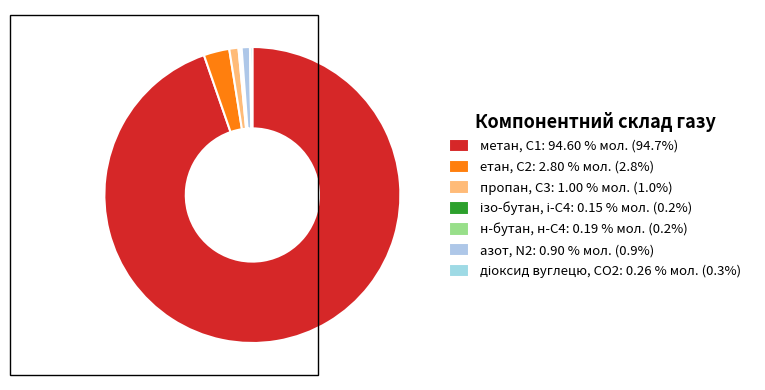

To the nearest percent, what is the difference between the largest and smallest slice percentages?

95%